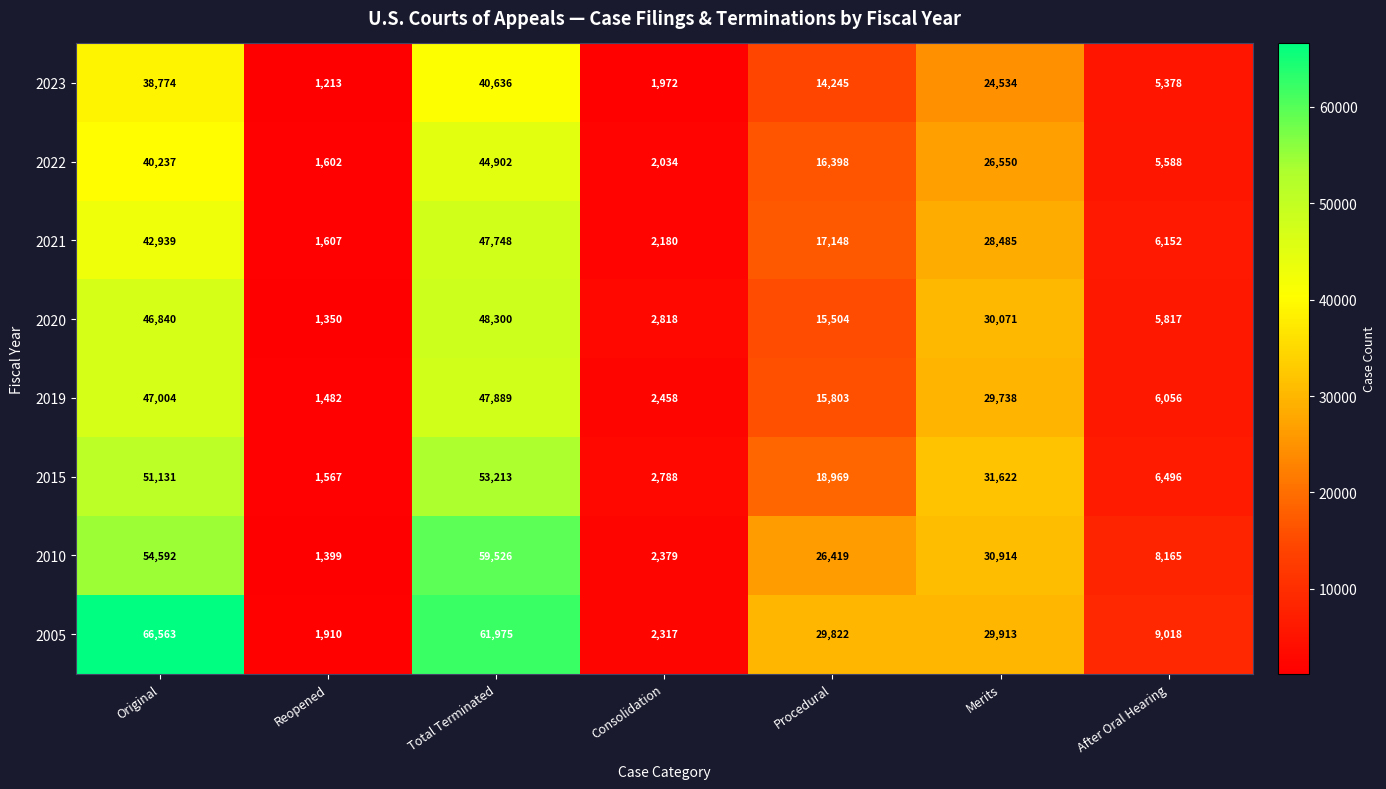

What is the difference between the highest and lowest values at After Oral Hearing?

3640